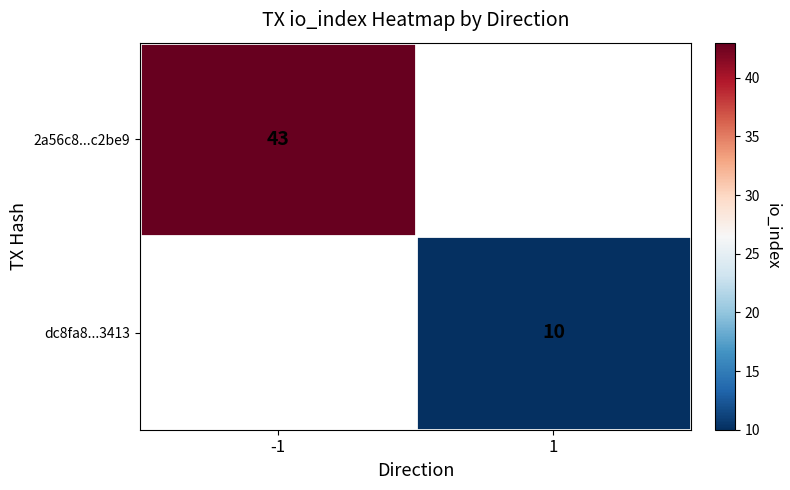

The value of 2a56c8...c2be9 at -1 is 25. True or false?

False